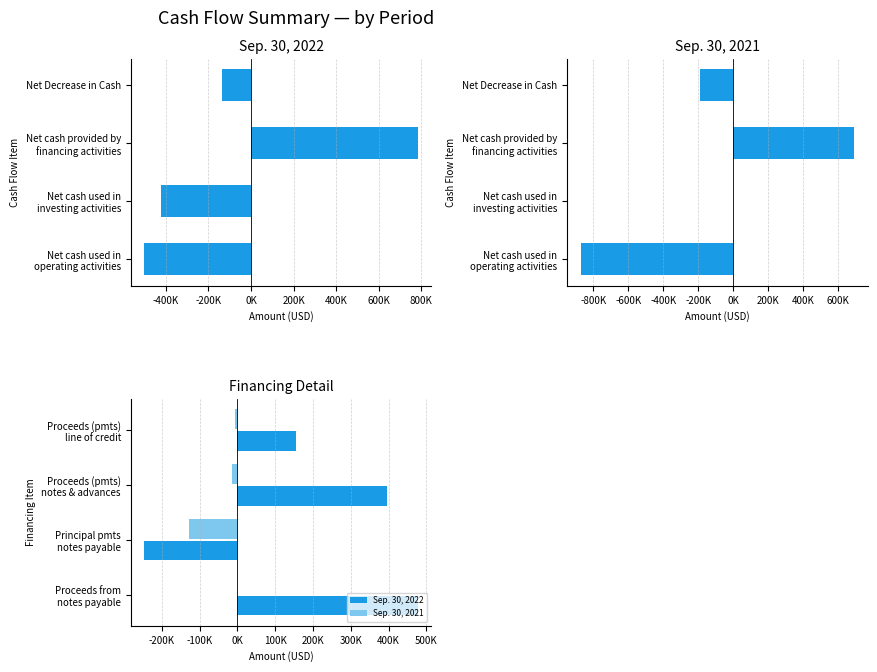

Are the bars horizontal?

Yes